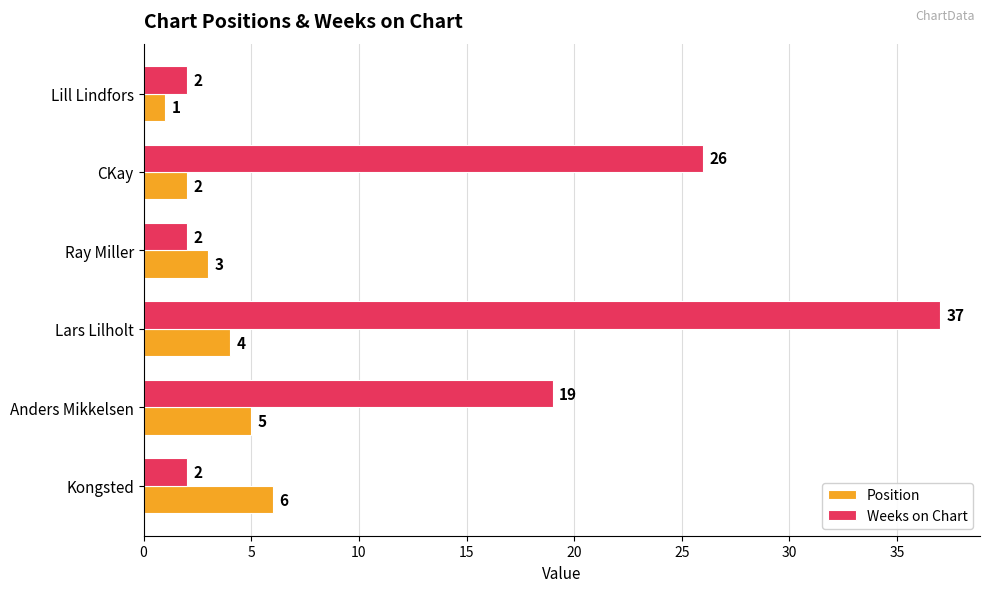

What is the difference between the second highest and second lowest values in the Weeks on Chart series?

24